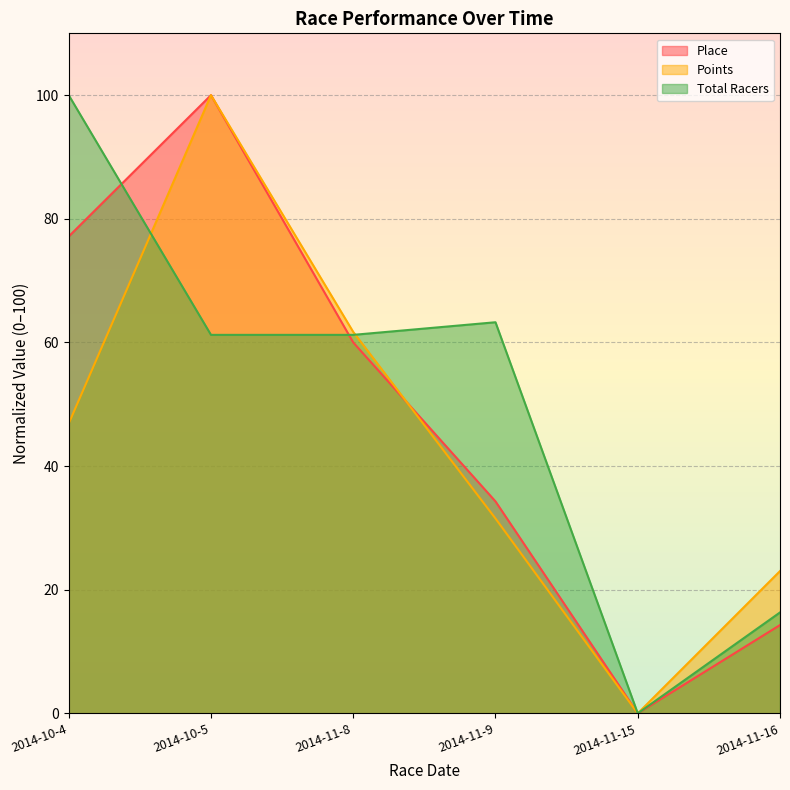

What is the difference between the Total Racers values at 2014-10-4 and 2014-11-9?

36.7